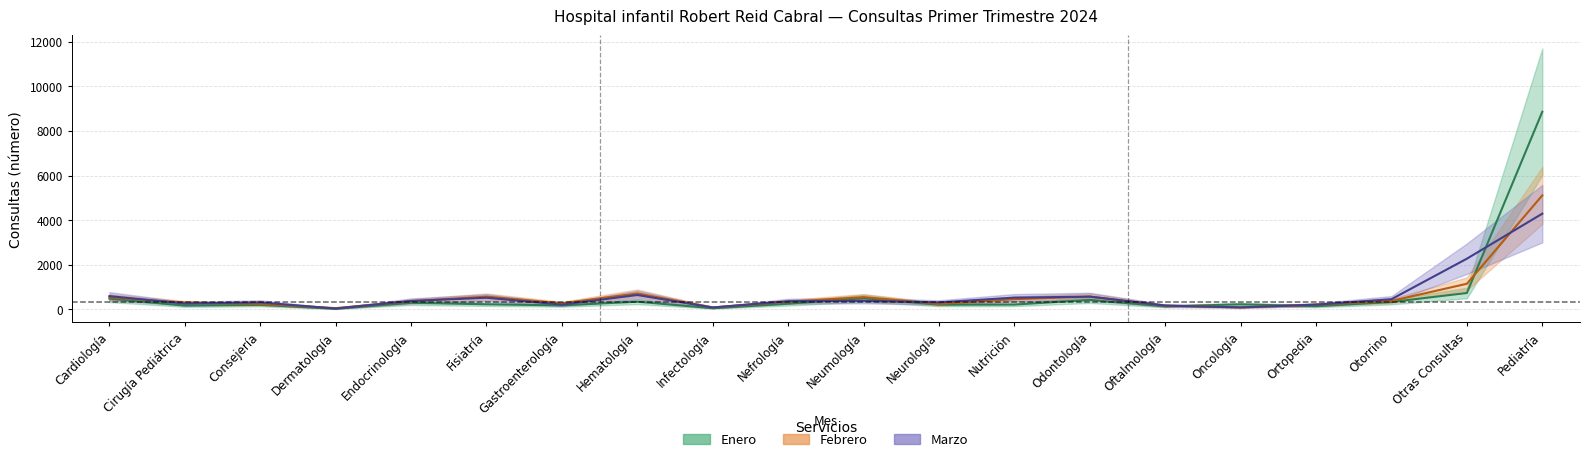

How many intersections are there between Enero and Febrero?

3